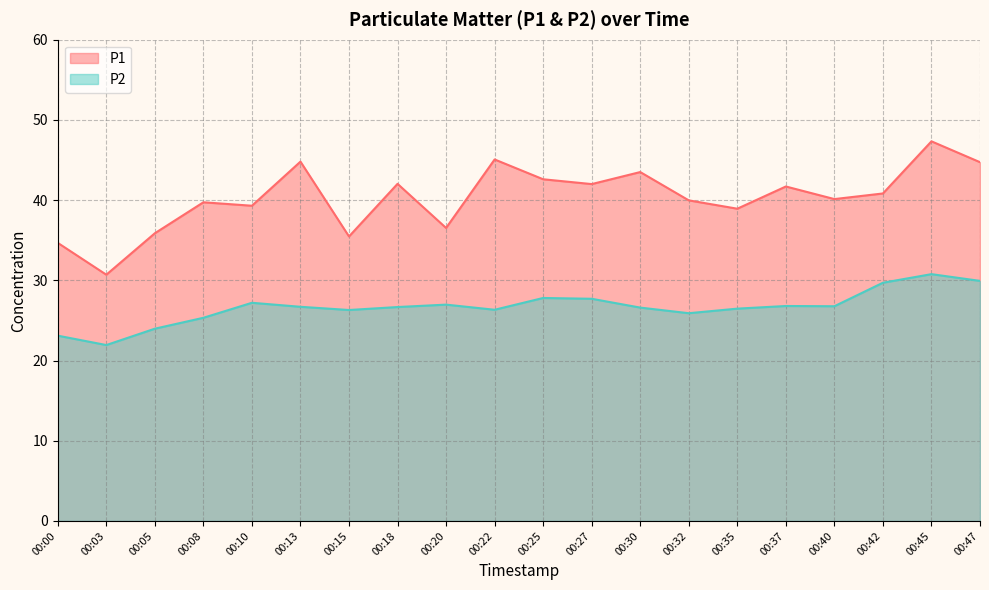

At which category does P1 reach its first local peak?

00:08